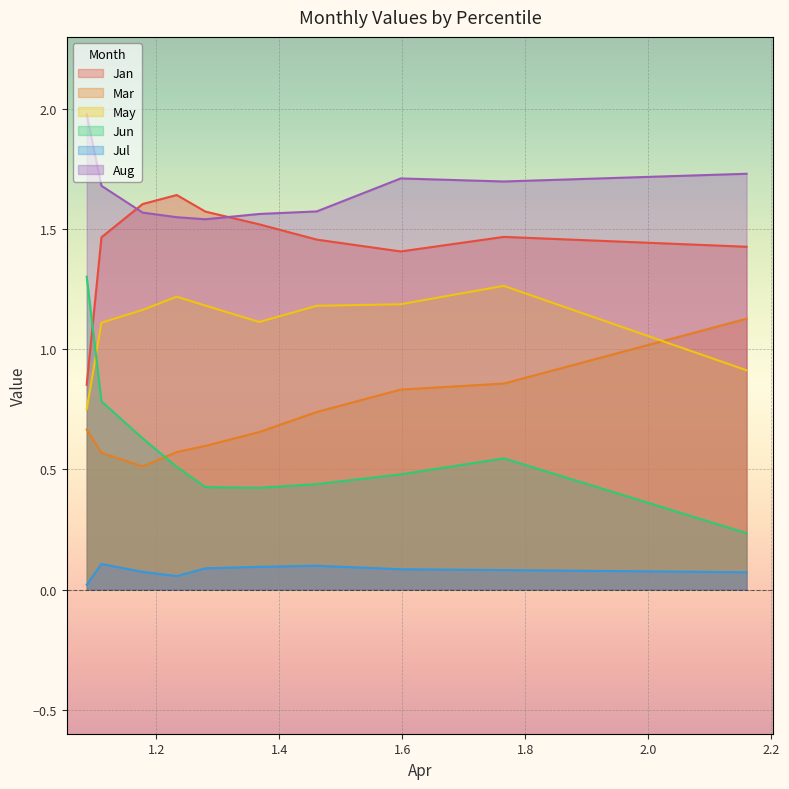

Does the chart display data point markers on the line(s)?

No